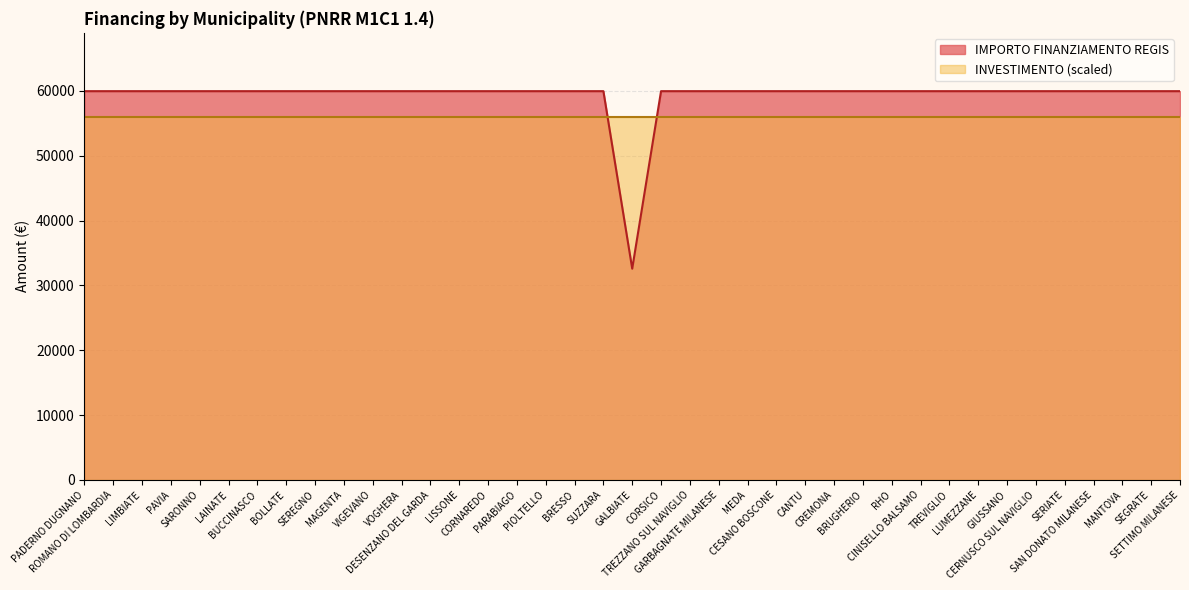

What is the value of the 31st point from the left?

59966